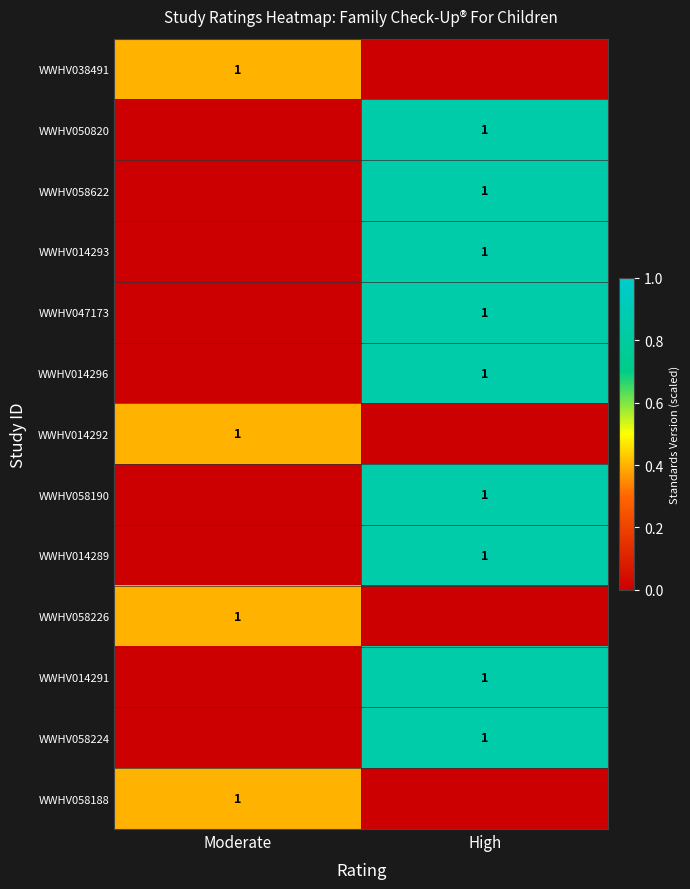

Is it true that WWHV014293 equals 2 at High?

False